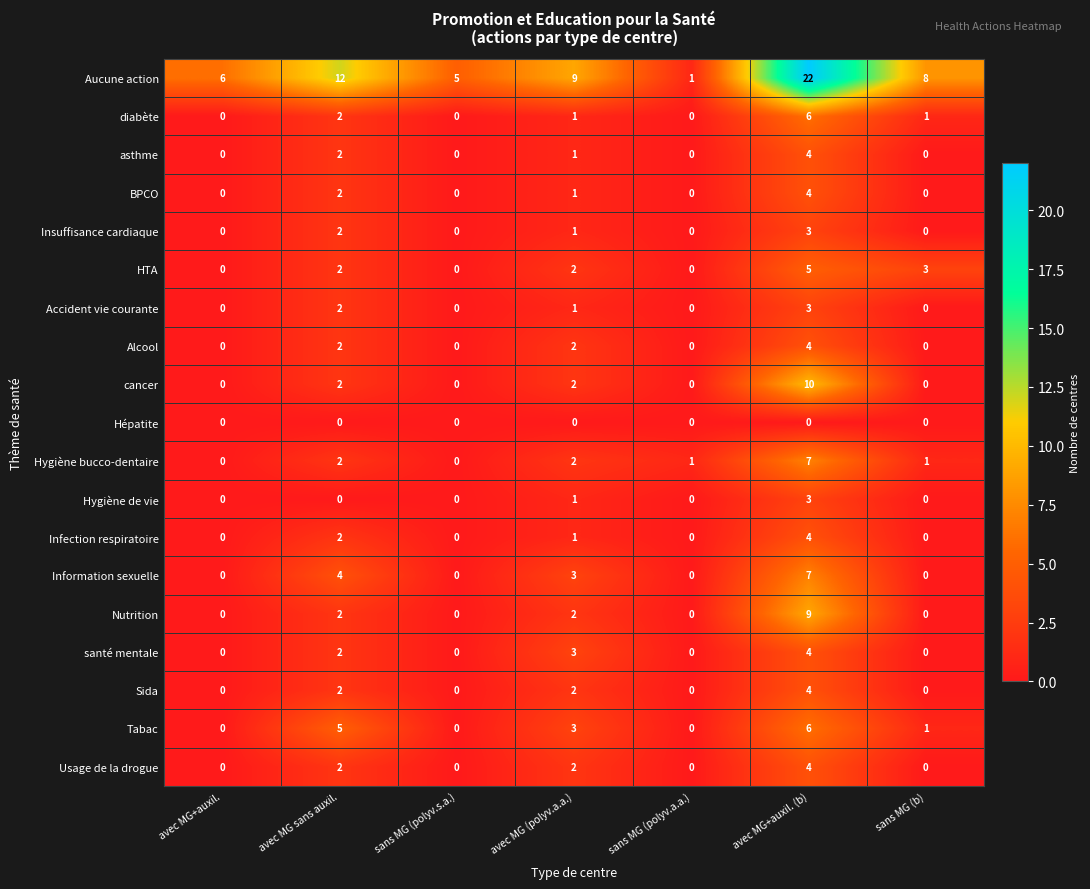

At which label is Infection respiratoire closest to 2?

avec MG sans auxil.